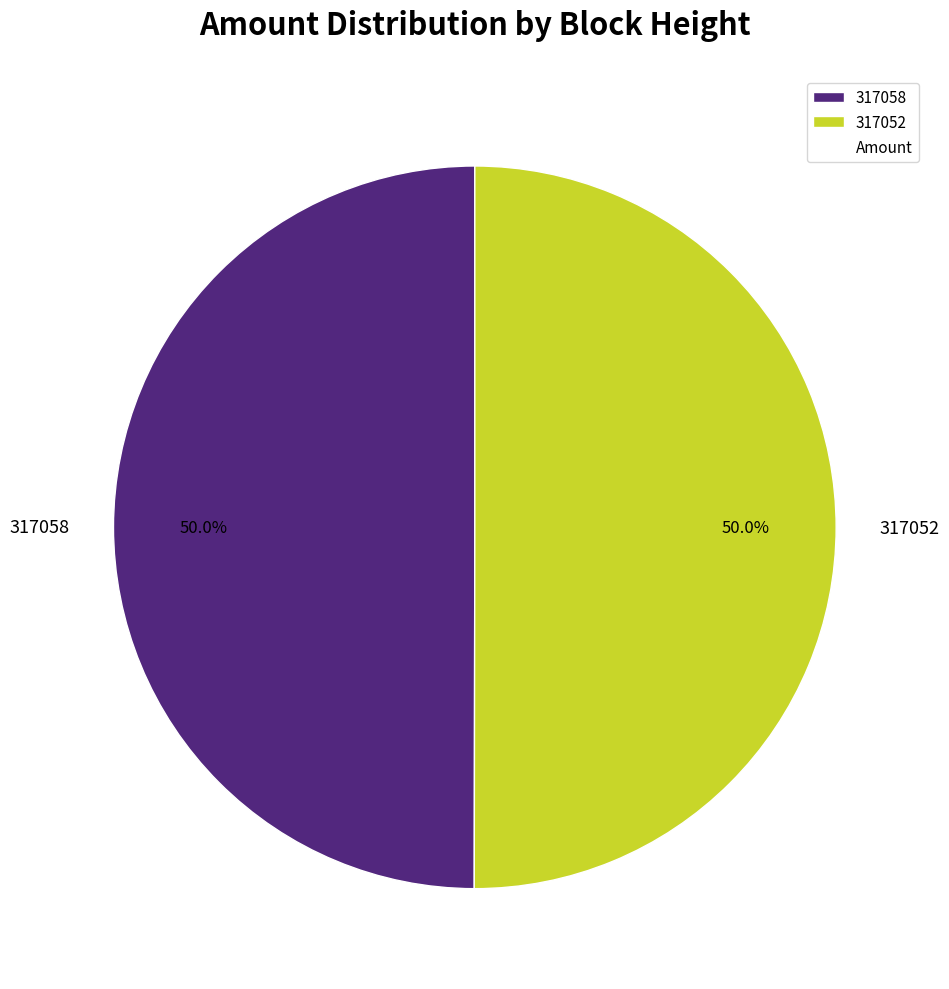

Count the number of slices in the pie.

2